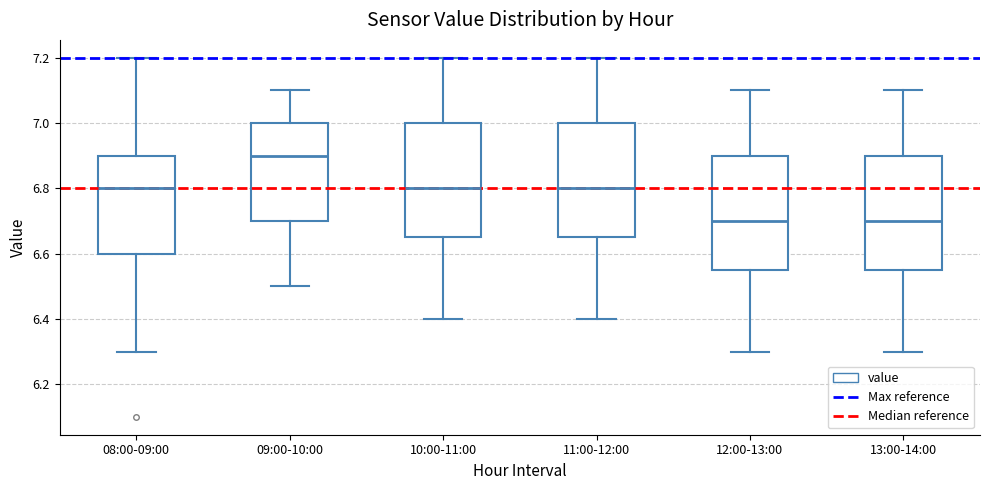

Where is the lower edge of the box for 11:00-12:00 on the y-axis? The values are not printed on the chart, so give them approximately, as read against the axis.

6.66